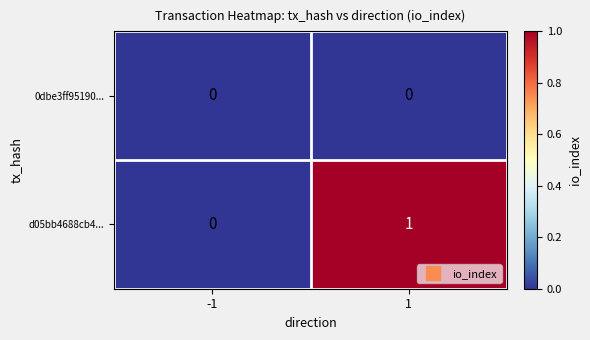

List the series in order of their overall mean, lowest first.

0dbe3ff95190..., d05bb4688cb4...